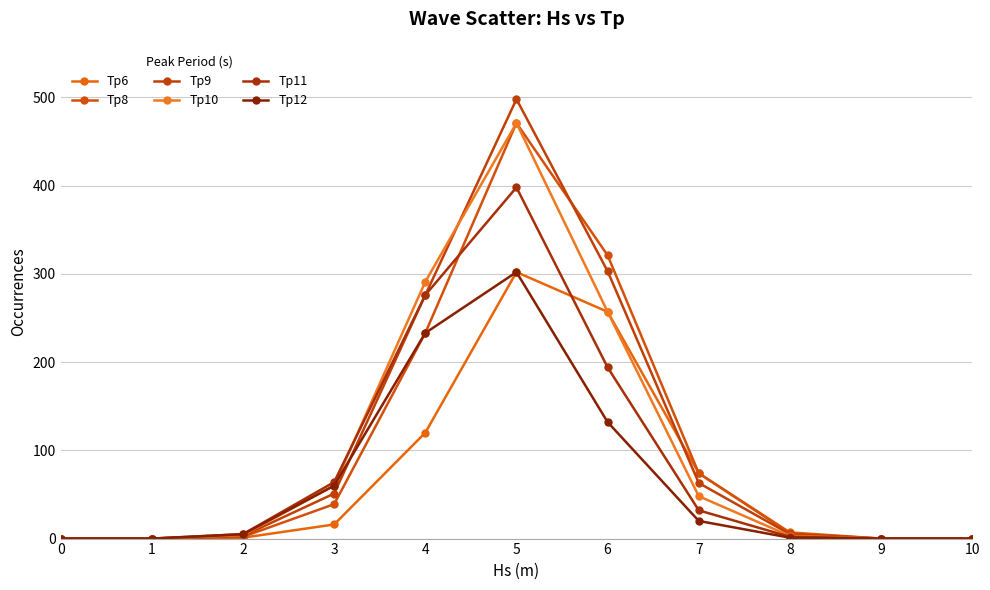

Is it true that Tp10 equals 0 at 9?

True